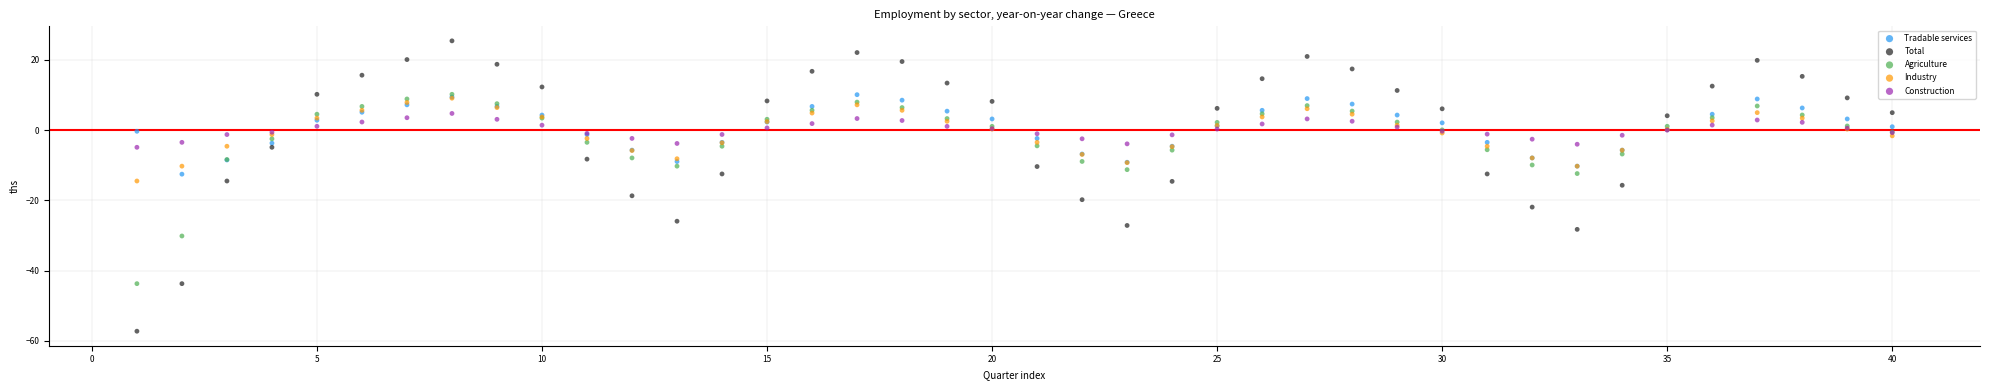

What are all the series names shown in the legend?

Tradable services, Total, Agriculture, Industry, Construction